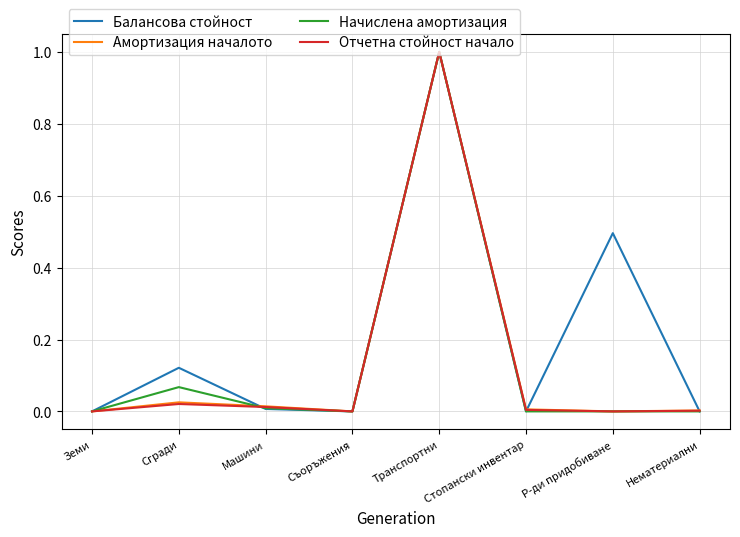

What is the greatest value displayed?

1.0